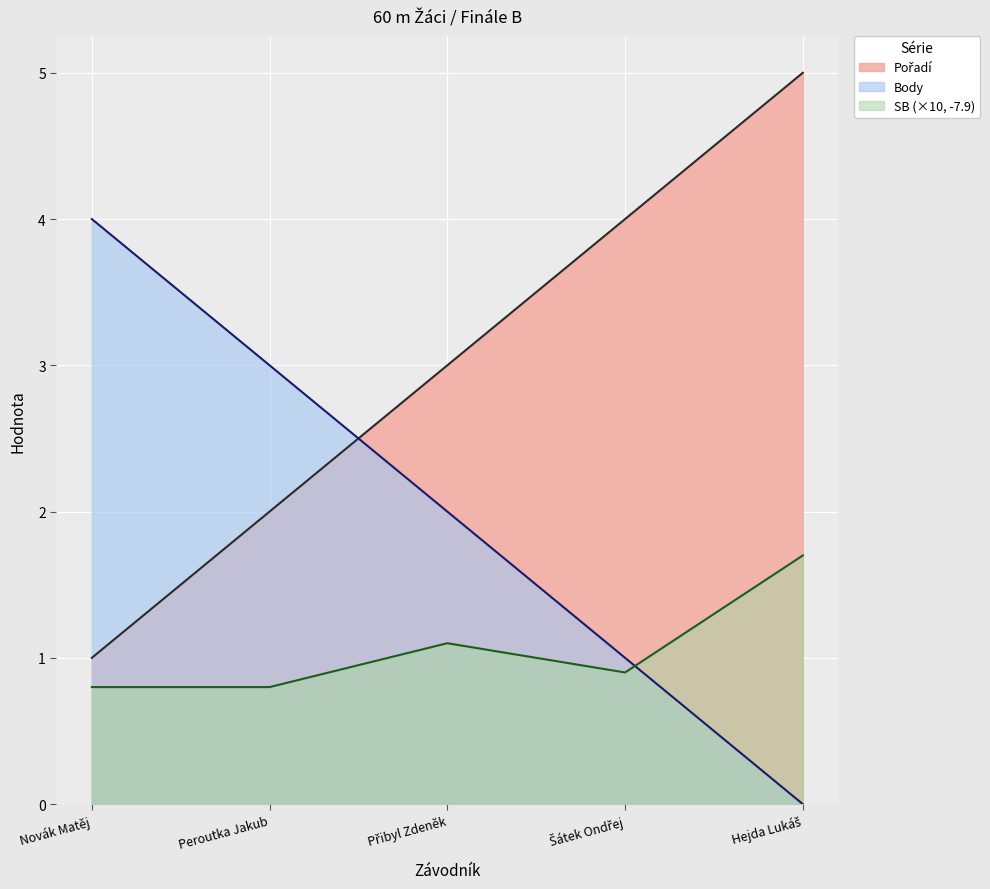

What are all the series names shown in the legend?

Pořadí, Body, SB